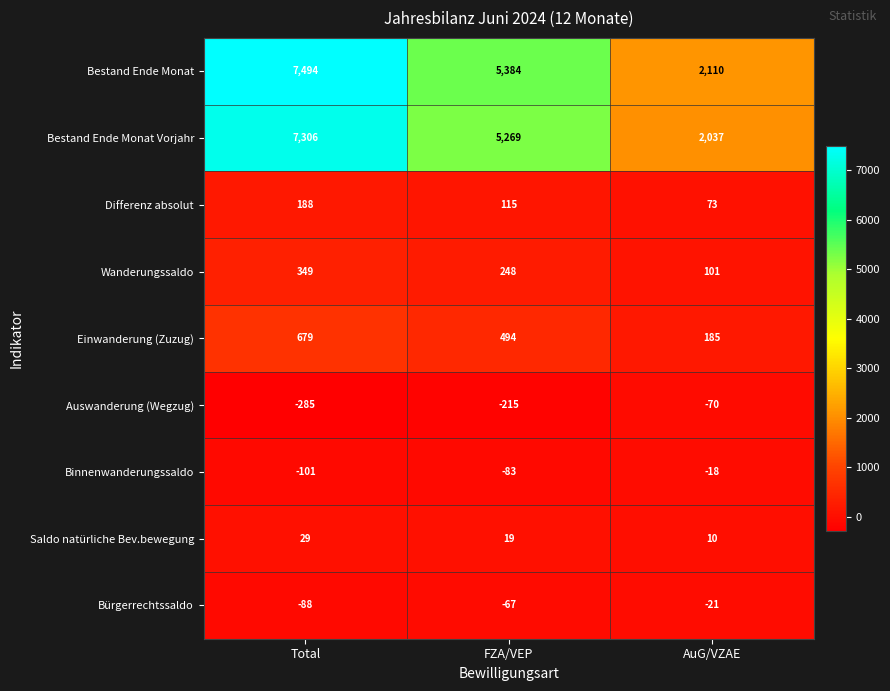

What is the total value across all series at FZA/VEP?

11164